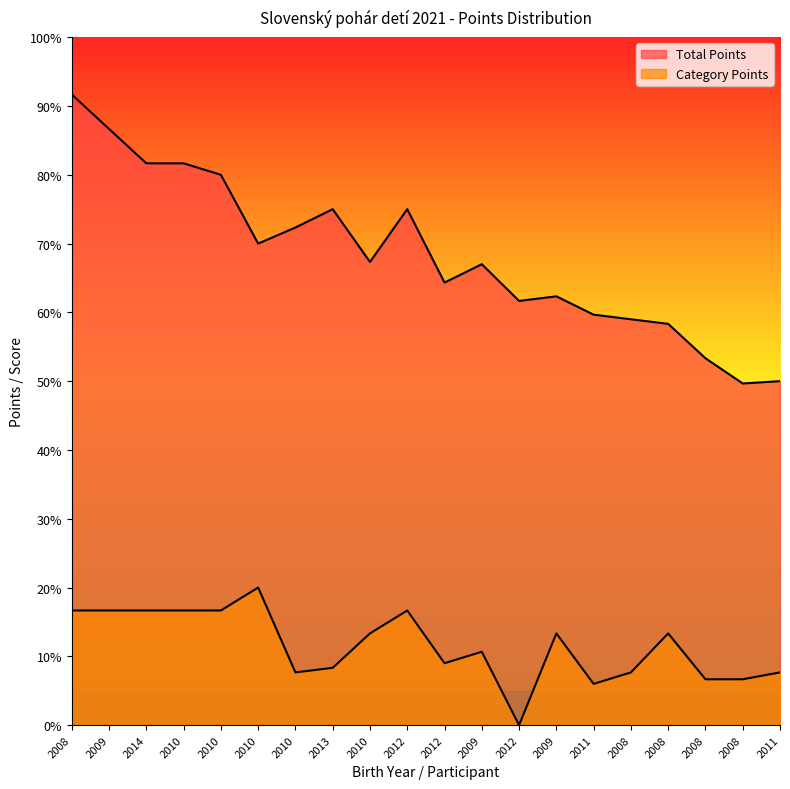

Reading right to left, what are all the values shown in this chart?

Total Points: 2011=150	2008=149	2008=160	2008=175	2008=177	2011=179	2009=187	2012=185	2009=201	2012=193	2012=225	2010=202	2013=225	2010=217	2010=210	2010=240	2010=245	2014=245	2009=260	2008=275
Category Points: 2011=23	2008=20	2008=20	2008=40	2008=23	2011=18	2009=40	2012=0	2009=32	2012=27	2012=50	2010=40	2013=25	2010=23	2010=60	2010=50	2010=50	2014=50	2009=50	2008=50